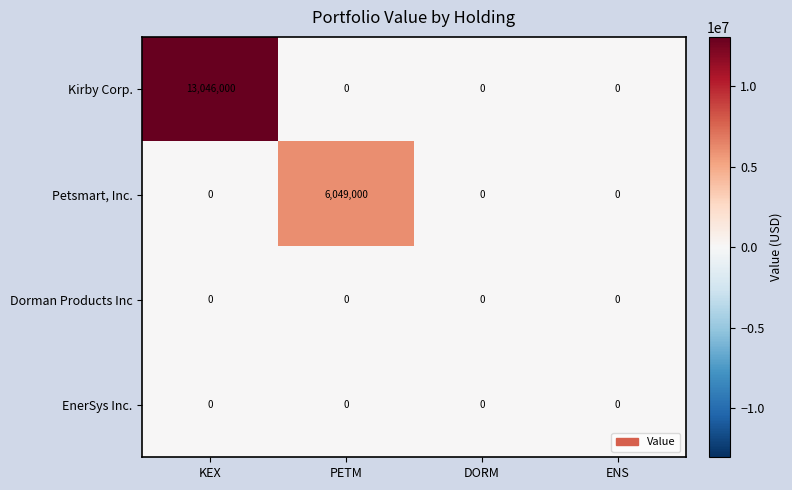

What is the greatest value displayed?

13046000